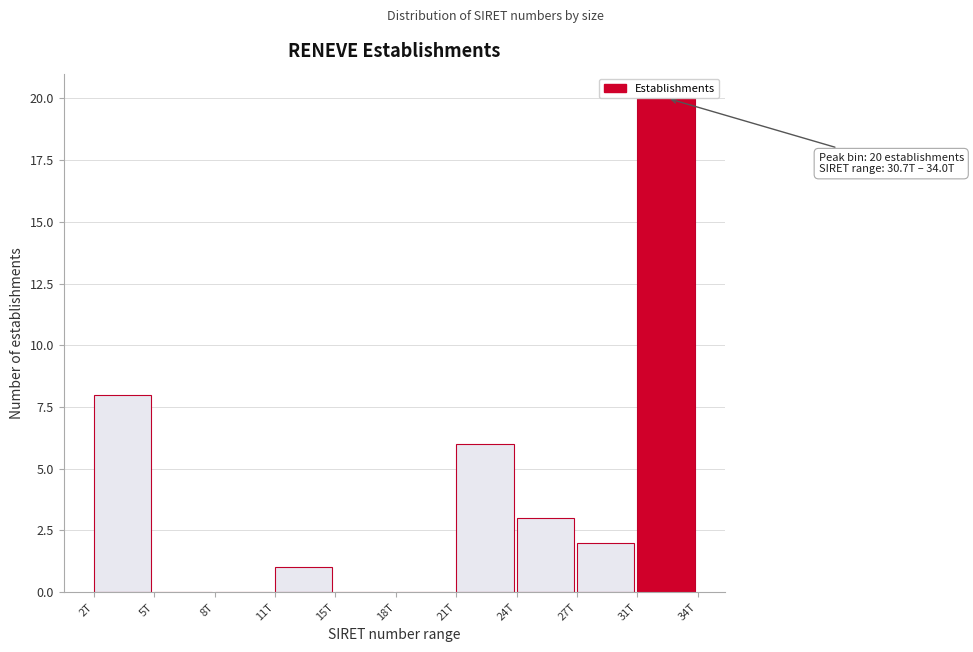

Reading left to right, what are all the values shown in this chart?

2T=8	5T=0	8T=0	11T=1	15T=0	18T=0	21T=6	24T=3	27T=2	31T=20